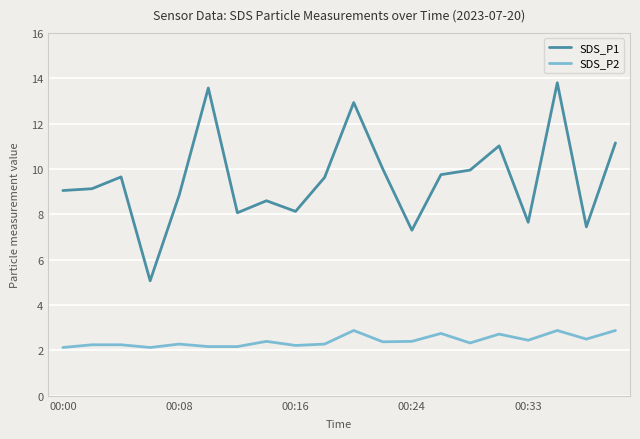

What is the highest value of the SDS_P1 series?

13.8